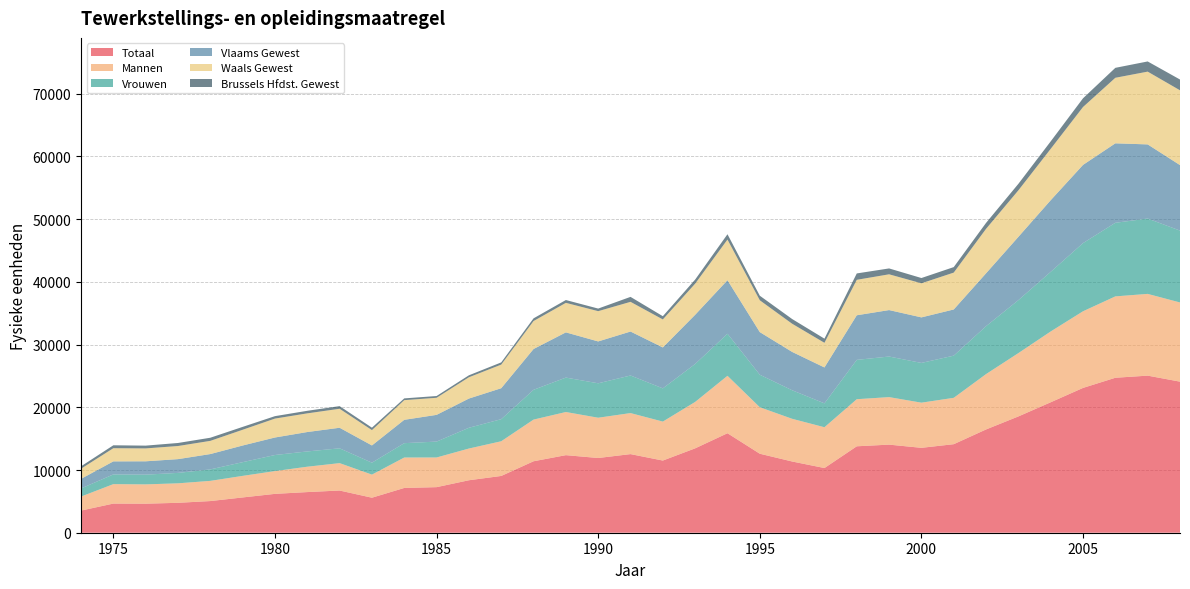

Reading left to right, what are all the values shown in this chart?

Totaal: 1974=3530.4	1975=4648.1	1976=4629.8	1977=4770.7	1978=5049.3	1979=5625.9	1980=6197.0	1981=6481.8	1982=6730.3	1983=5584.8	1984=7141.2	1985=7267.3	1986=8368.5	1987=9054.2	1988=11396.4	1989=12370.0	1990=11915.8	1991=12537.6	1992=11510.4	1993=13457.8	1994=15867.3	1995=12598.6	1996=11360.4	1997=10316.4	1998=13783.7	1999=14049.7	2000=13539.8	2001=14120.7	2002=16470.6	2003=18547.7	2004=20804.3	2005=23094.4	2006=24713.8	2007=25052.7	2008=24092.3
Mannen: 1974=2235.4	1975=3101.8	1976=3080.5	1977=3107.8	1978=3219.3	1979=3439.8	1980=3633.9	1981=4045.4	1982=4368.8	1983=3682.4	1984=4851.8	1985=4731.4	1986=5058.5	1987=5532.6	1988=6644.6	1989=6880.8	1990=6423.9	1991=6544.0	1992=6213.0	1993=7402.4	1994=9159.9	1995=7412.1	1996=6809.8	1997=6505.4	1998=7509.8	1999=7577.8	2000=7200.2	2001=7393.2	2002=8828.9	2003=10098.6	2004=11293.3	2005=12222.5	2006=12977.3	2007=13036.7	2008=12629.1
Vrouwen: 1974=1295.0	1975=1546.3	1976=1549.4	1977=1662.8	1978=1830.0	1979=2186.2	1980=2563.1	1981=2436.4	1982=2361.6	1983=1902.4	1984=2289.5	1985=2535.9	1986=3310.0	1987=3521.7	1988=4751.8	1989=5489.2	1990=5491.9	1991=5993.6	1992=5297.4	1993=6055.3	1994=6707.4	1995=5186.5	1996=4550.7	1997=3811.0	1998=6273.9	1999=6471.8	2000=6339.5	2001=6727.4	2002=7641.7	2003=8449.1	2004=9511.0	2005=10871.9	2006=11736.5	2007=12016.0	2008=11463.2
Vlaams Gewest: 1974=1527.1	1975=2081.3	1976=2130.0	1977=2194.8	1978=2446.1	1979=2656.8	1980=2792.2	1981=3093.9	1982=3279.7	1983=2748.5	1984=3722.6	1985=4261.0	1986=4659.7	1987=4937.2	1988=6504.3	1989=7210.7	1990=6674.3	1991=7009.9	1992=6528.2	1993=7840.8	1994=8538.3	1995=6795.7	1996=6115.9	1997=5723.9	1998=7111.5	1999=7407.6	2000=7261.3	2001=7362.5	2002=8432.9	2003=10090.2	2004=11422.2	2005=12472.4	2006=12673.2	2007=11822.4	2008=10442.7
Waals Gewest: 1974=1622.3	1975=2101.6	1976=2057.0	1977=2091.5	1978=2105.7	1979=2511.2	1980=3017.0	1981=2978.7	1982=3029.0	1983=2447.1	1984=3136.2	1985=2724.6	1986=3394.8	1987=3765.3	1988=4462.9	1989=4711.2	1990=4828.8	1991=4736.0	1992=4466.1	1993=4965.2	1994=6484.6	1995=5076.8	1996=4494.5	1997=3929.2	1998=5655.2	1999=5705.8	2000=5437.7	2001=5880.6	2002=7091.8	2003=7419.9	2004=8192.8	2005=9234.9	2006=10454.2	2007=11607.7	2008=11930.5
Brussels Hfdst. Gewest: 1974=381.0	1975=465.1	1976=442.8	1977=484.4	1978=497.5	1979=457.9	1980=387.8	1981=409.2	1982=421.7	1983=389.2	1984=282.4	1985=281.8	1986=314.0	1987=351.8	1988=429.2	1989=448.2	1990=412.8	1991=791.7	1992=516.1	1993=651.8	1994=844.4	1995=726.2	1996=750.0	1997=663.3	1998=1016.9	1999=936.2	2000=840.8	2001=877.6	2002=945.9	2003=1037.5	2004=1189.3	2005=1387.1	2006=1586.4	2007=1622.6	2008=1719.2